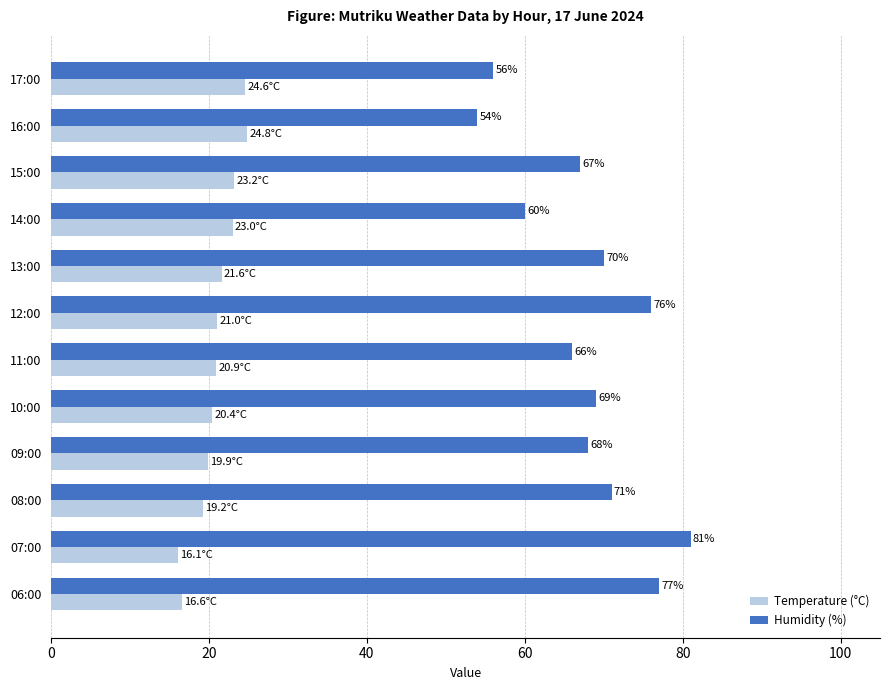

True or false: Humidity (%) has a value of 81.0 at 07:00.

True